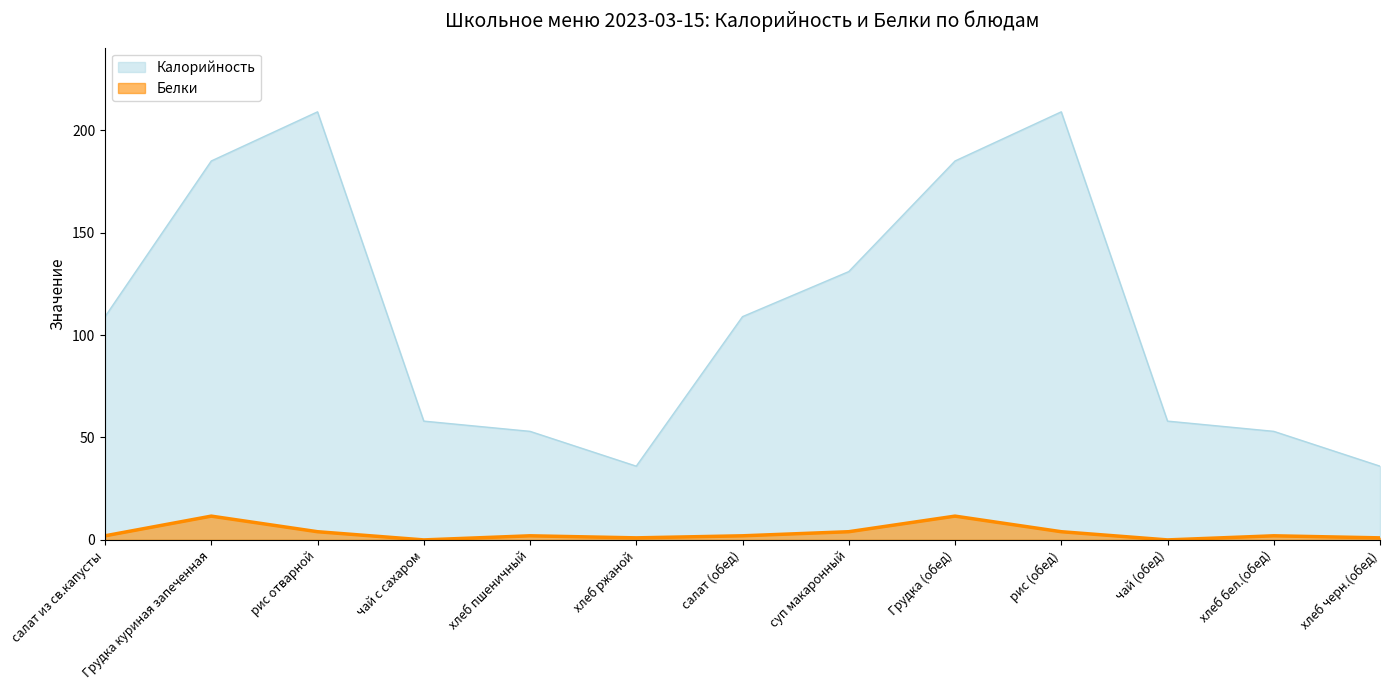

Reading right to left, extract all data points from this chart.

Калорийность: хлеб черн.(обед)=36.0	хлеб бел.(обед)=53.0	чай (обед)=58.0	рис (обед)=209.0	Грудка (обед)=185.0	суп макаронный=131.0	салат (обед)=109.0	хлеб ржаной=36.0	хлеб пшеничный=53.0	чай с сахаром=58.0	рис отварной=209.0	Грудка куриная запеченная=185.0	салат из св.капусты=109.0
Белки: хлеб черн.(обед)=1.0	хлеб бел.(обед)=2.0	чай (обед)=0.0	рис (обед)=4.0	Грудка (обед)=11.6	суп макаронный=4.0	салат (обед)=2.0	хлеб ржаной=1.0	хлеб пшеничный=2.0	чай с сахаром=0.0	рис отварной=4.0	Грудка куриная запеченная=11.6	салат из св.капусты=2.0